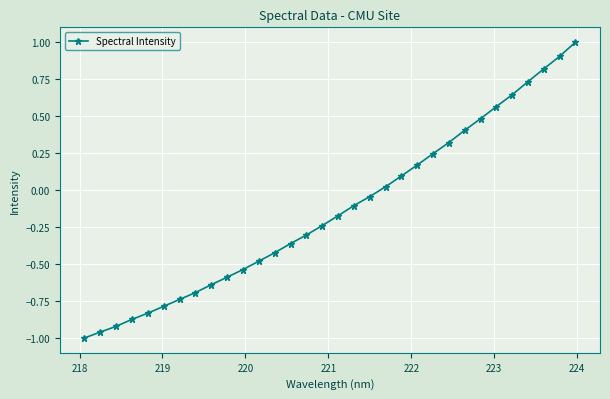

What is the difference between the maximum and minimum values?

2.0